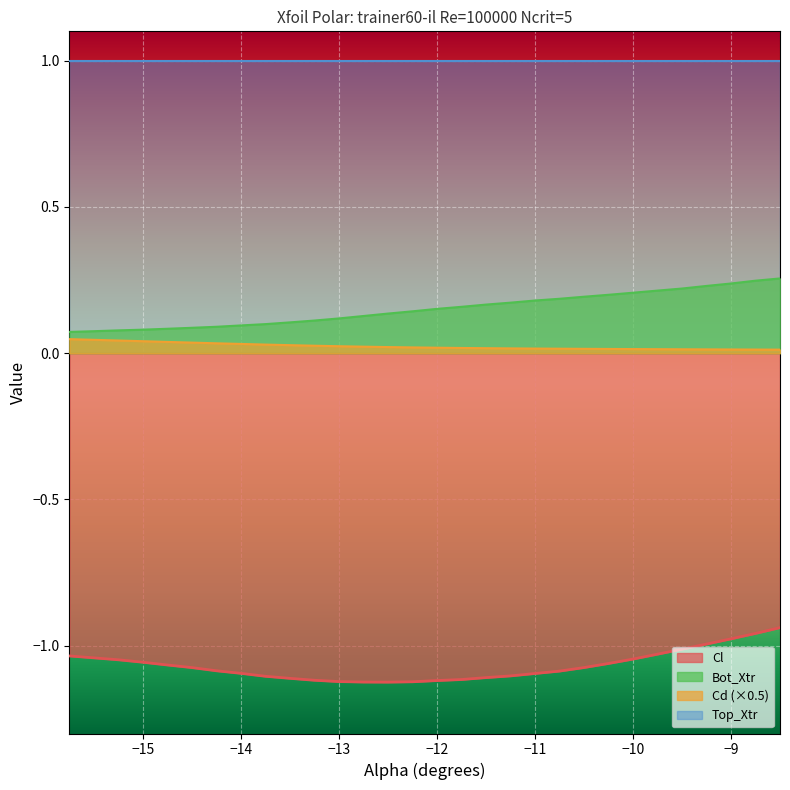

True or false: Top_Xtr has a value of 1.6 at −9.

False